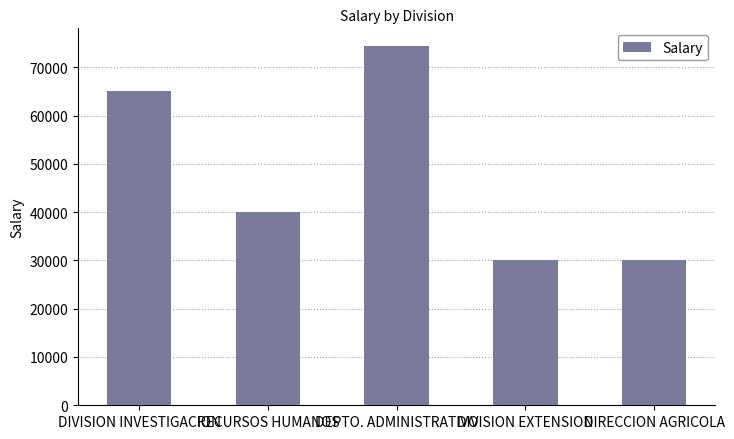

What is the approximate value at DIRECCION AGRICOLA?

30000.0